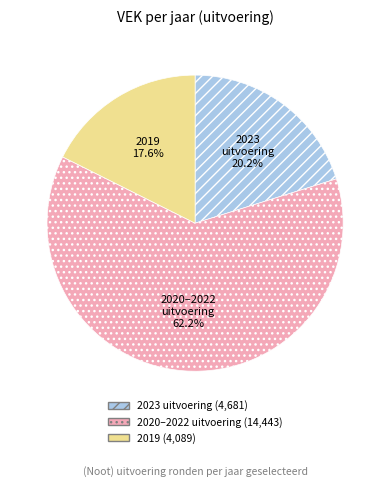

Is there a majority slice in this chart?

Yes